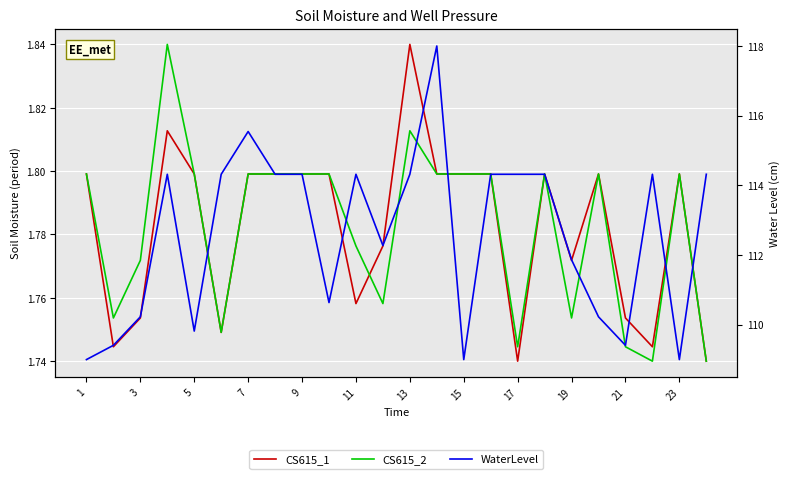

How many data points does each series have?

24